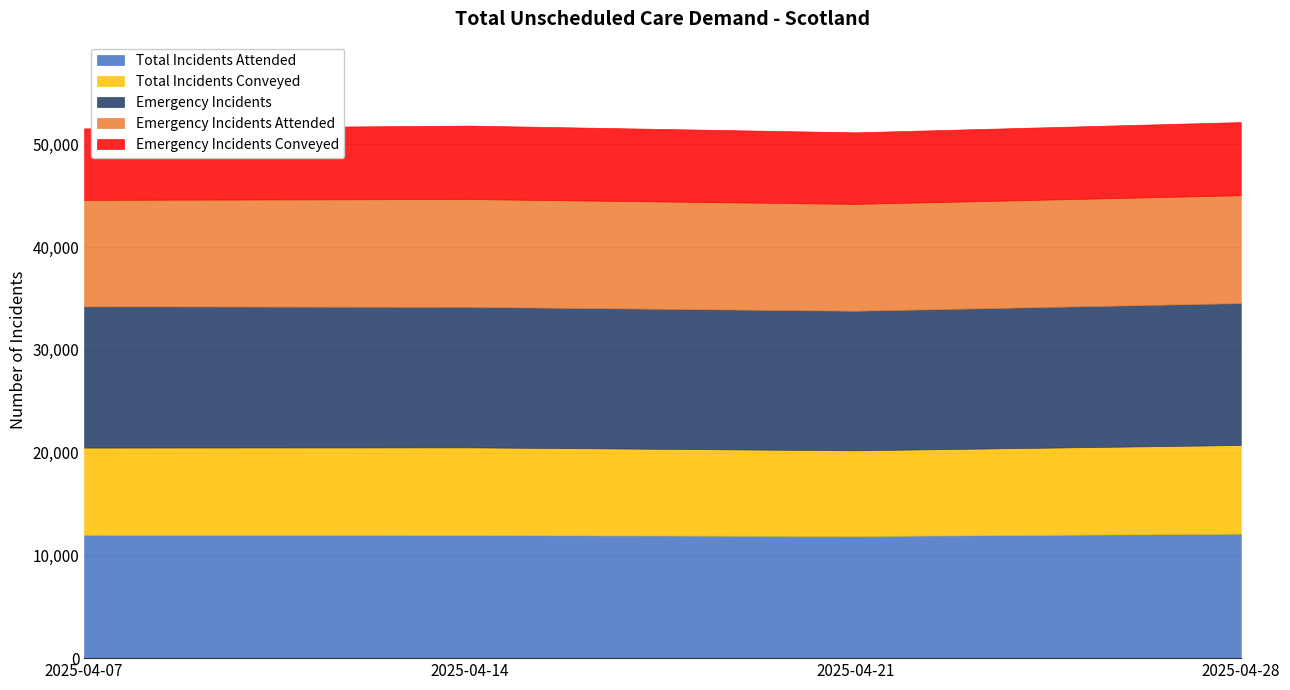

True or false: Total Incidents Attended and Emergency Incidents Conveyed intersect in this chart.

False